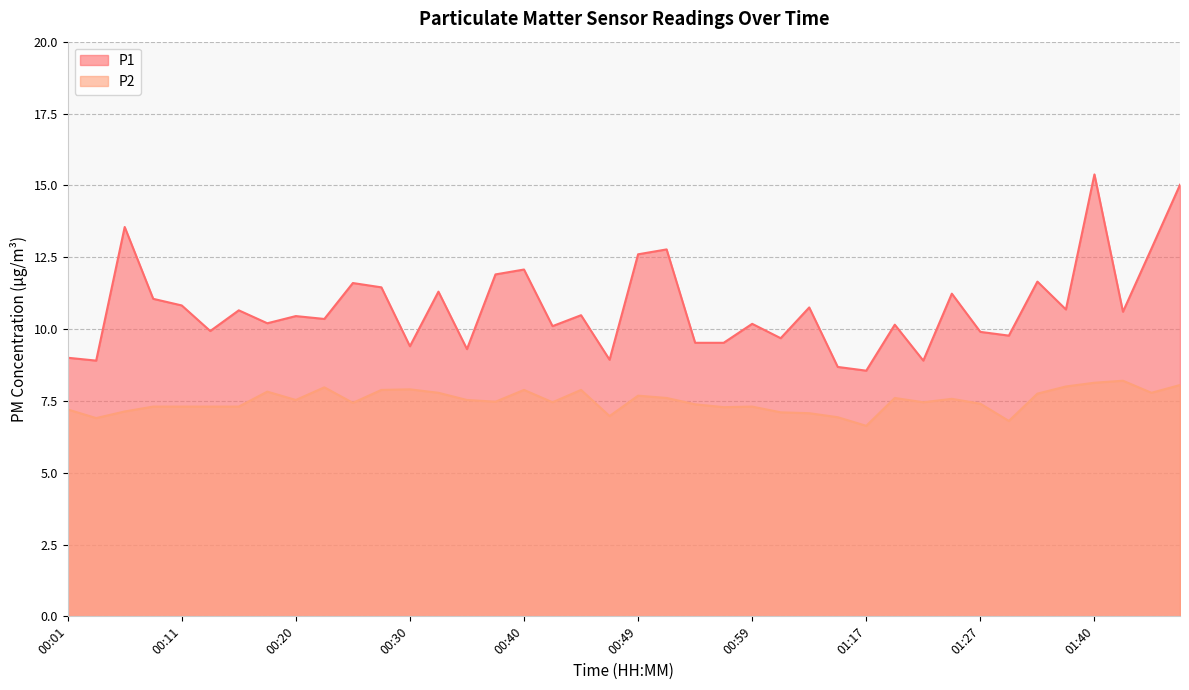

True or false: P2 and P1 cross at least once.

False